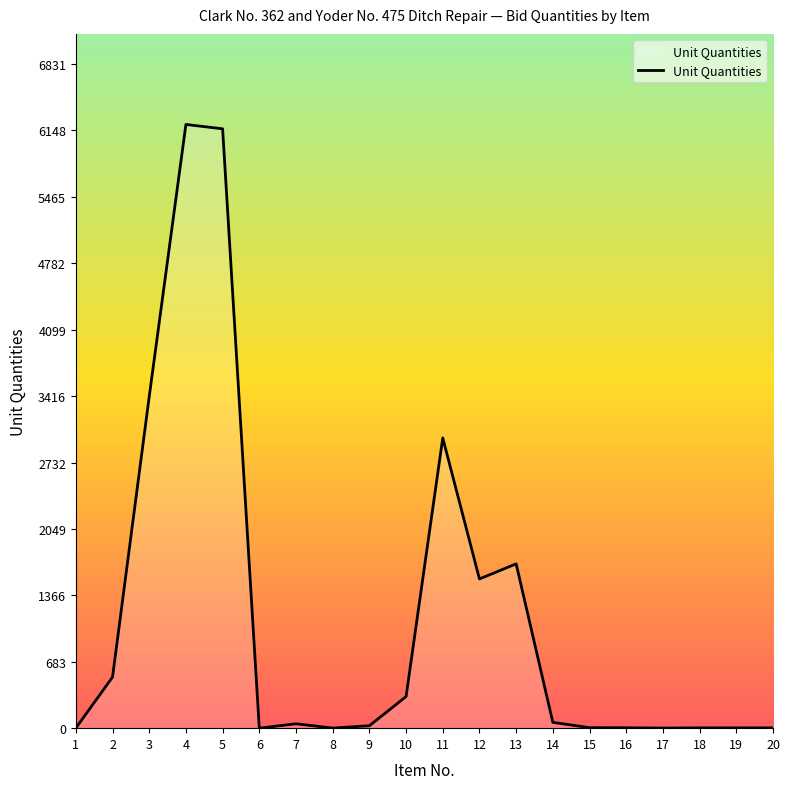

What is the greatest value displayed?

6210